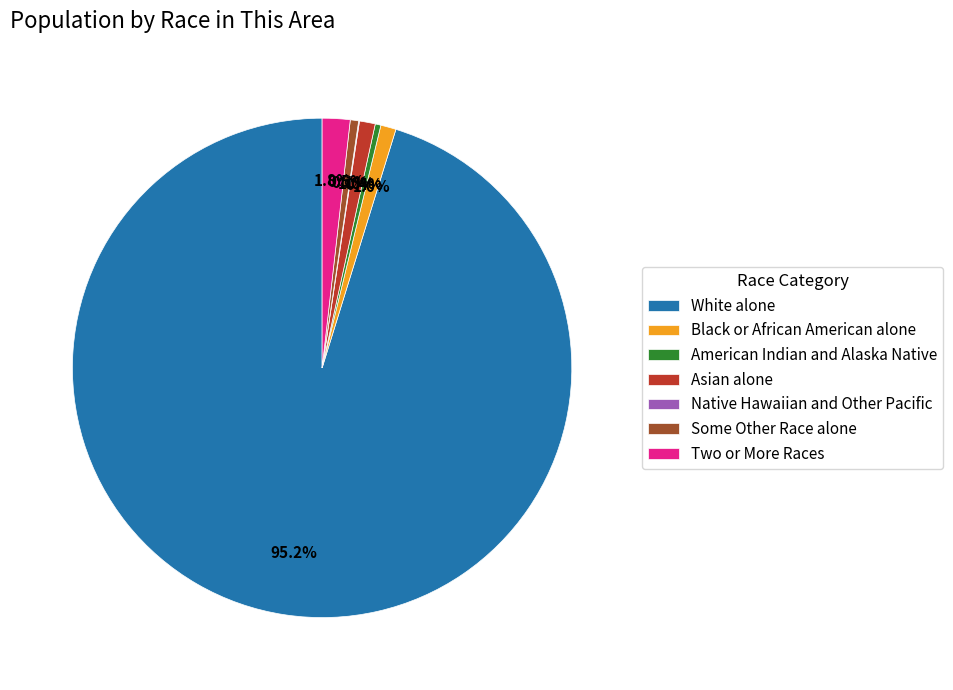

Which slice is the largest?

White alone